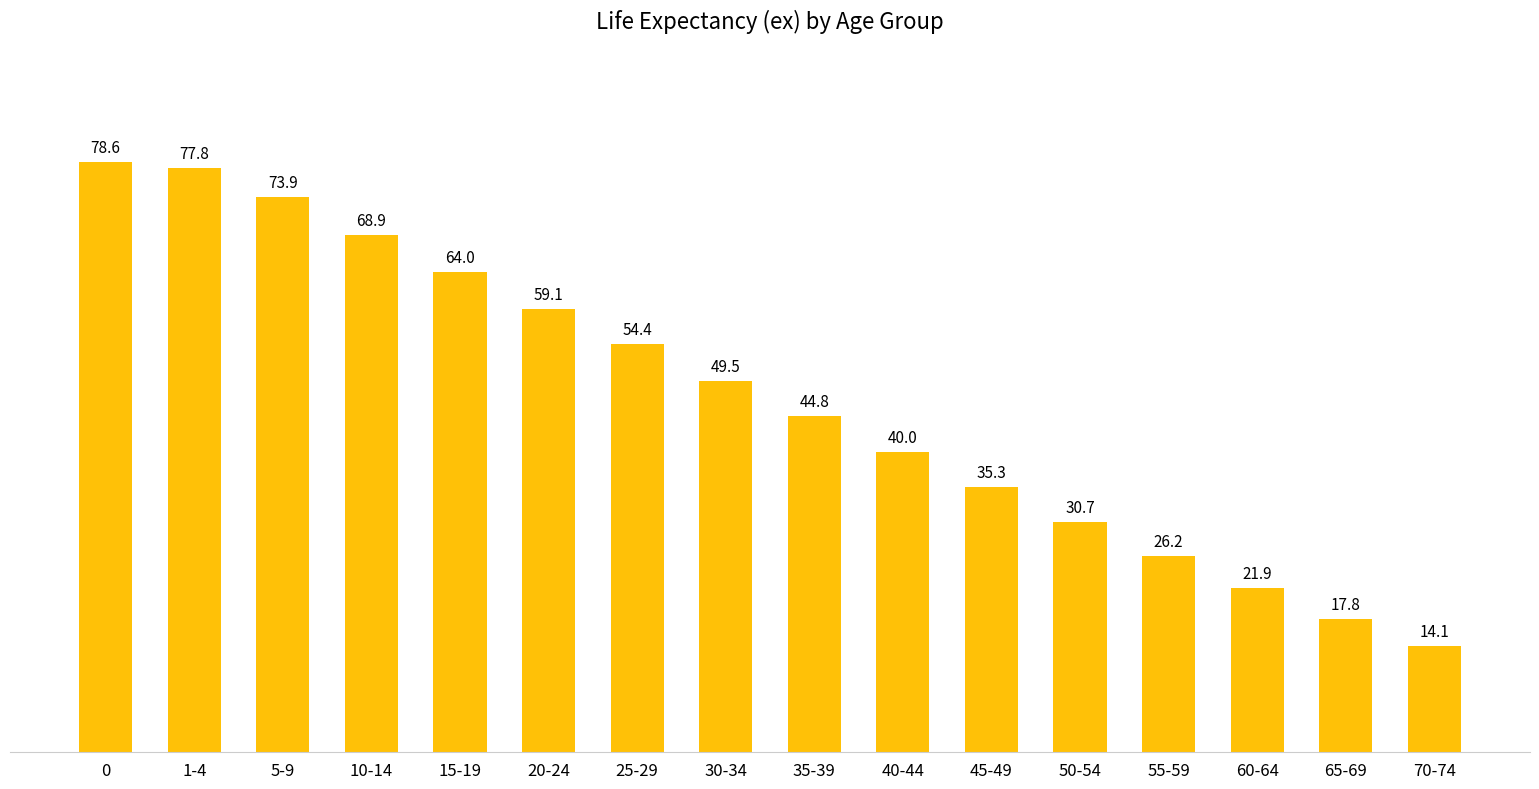

At which category does the chart reach its minimum across all series?

70-74